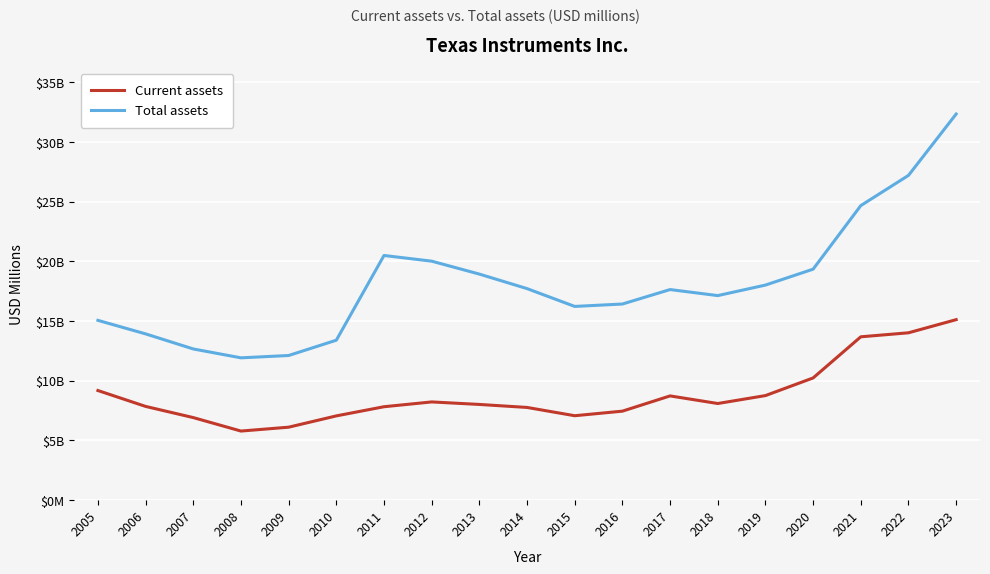

What are all the series names shown in the legend?

Current assets, Total assets